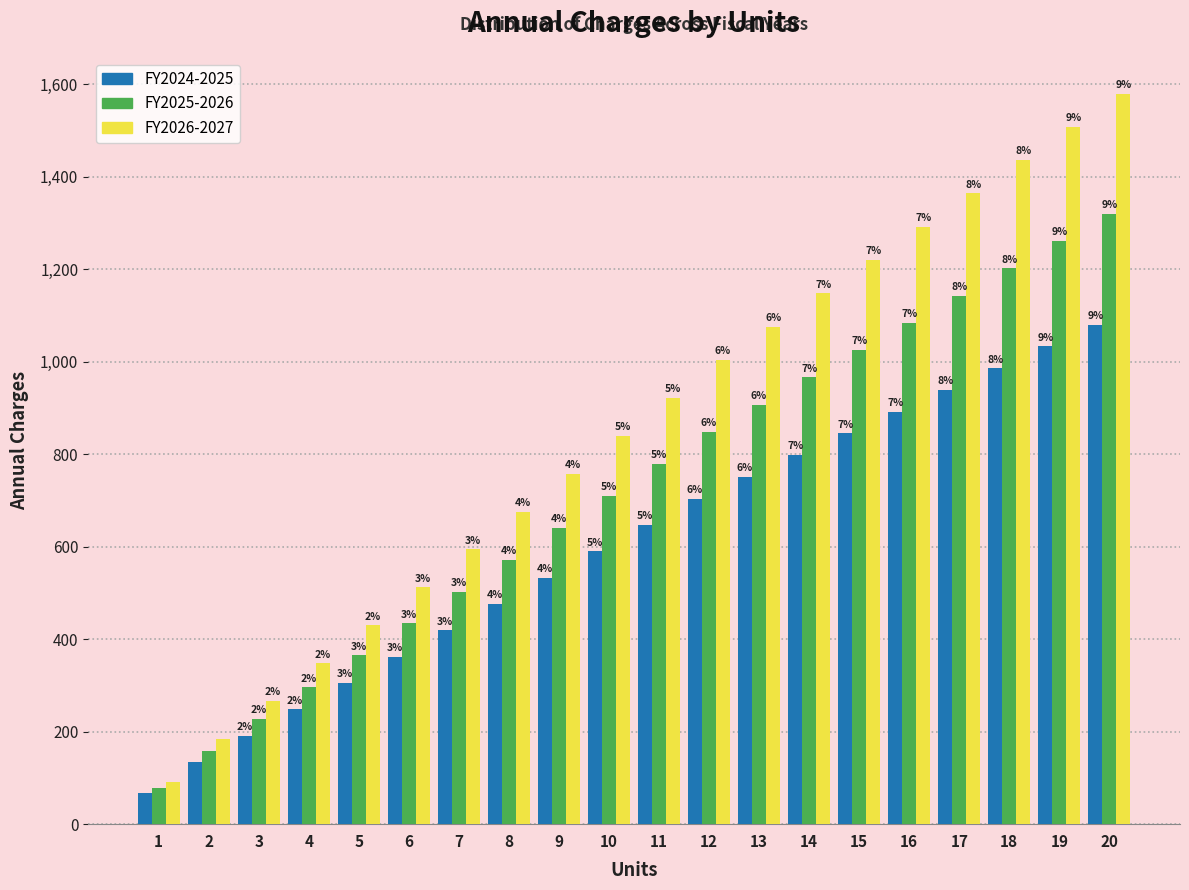

How many bars are there in each group?

3